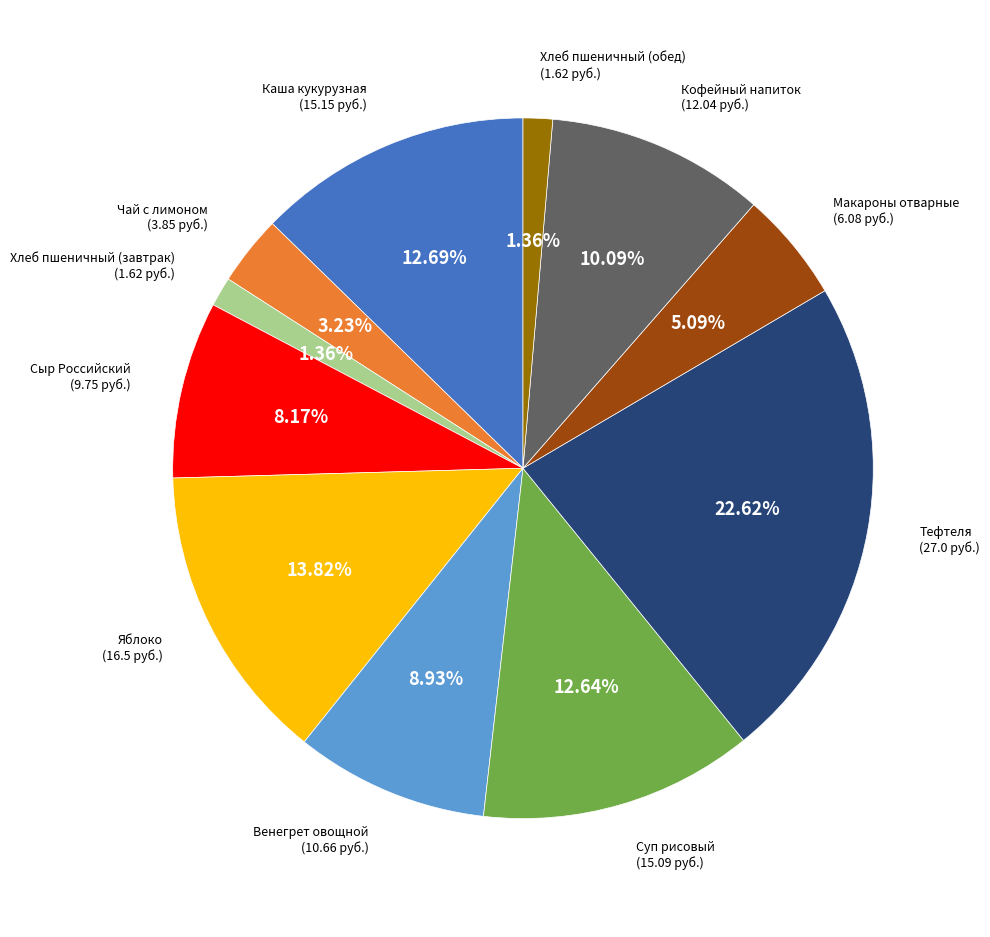

Which slice is the largest?

Тефтеля